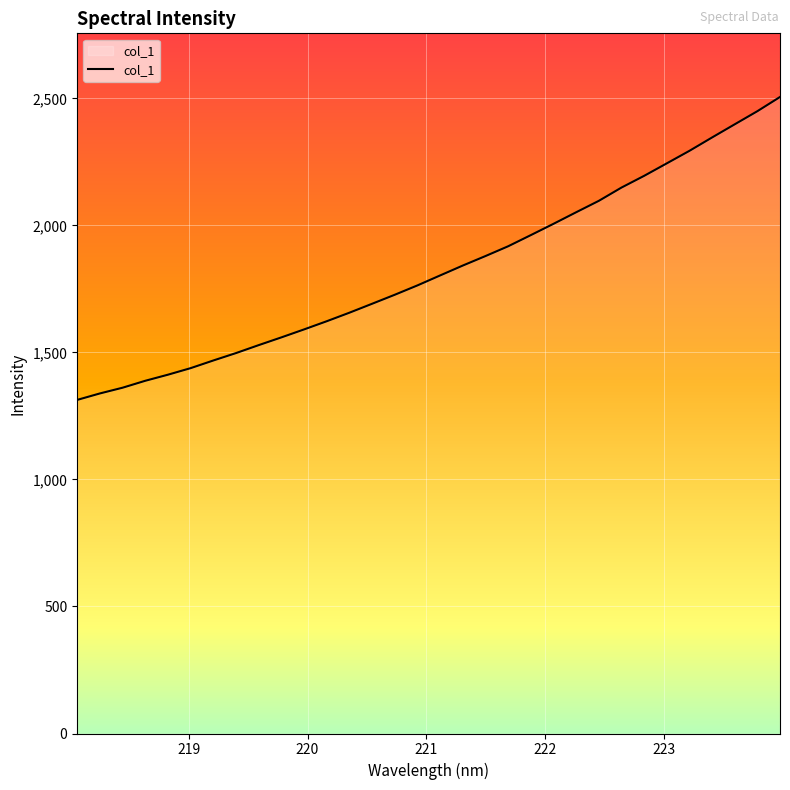

What is the minimum value shown in the chart?

1313.0